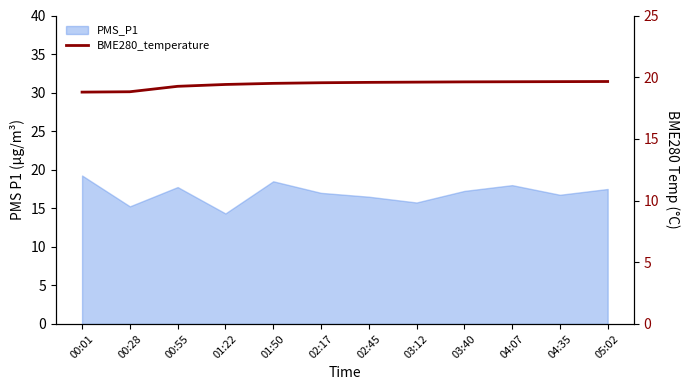

What is the label of the 5th point from the right?

03:12